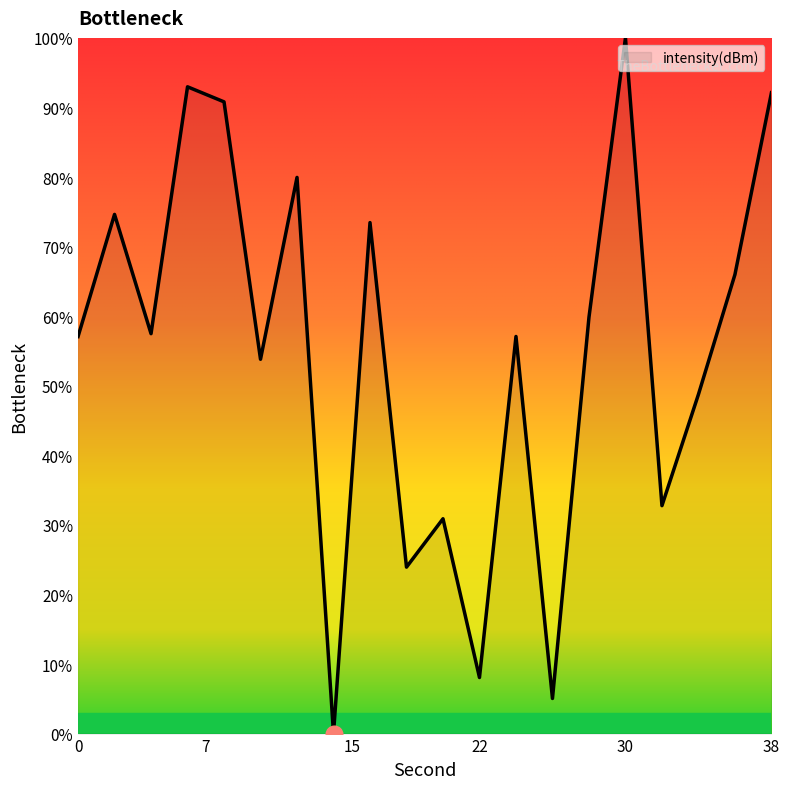

What is the difference between the maximum and minimum values?

100.0